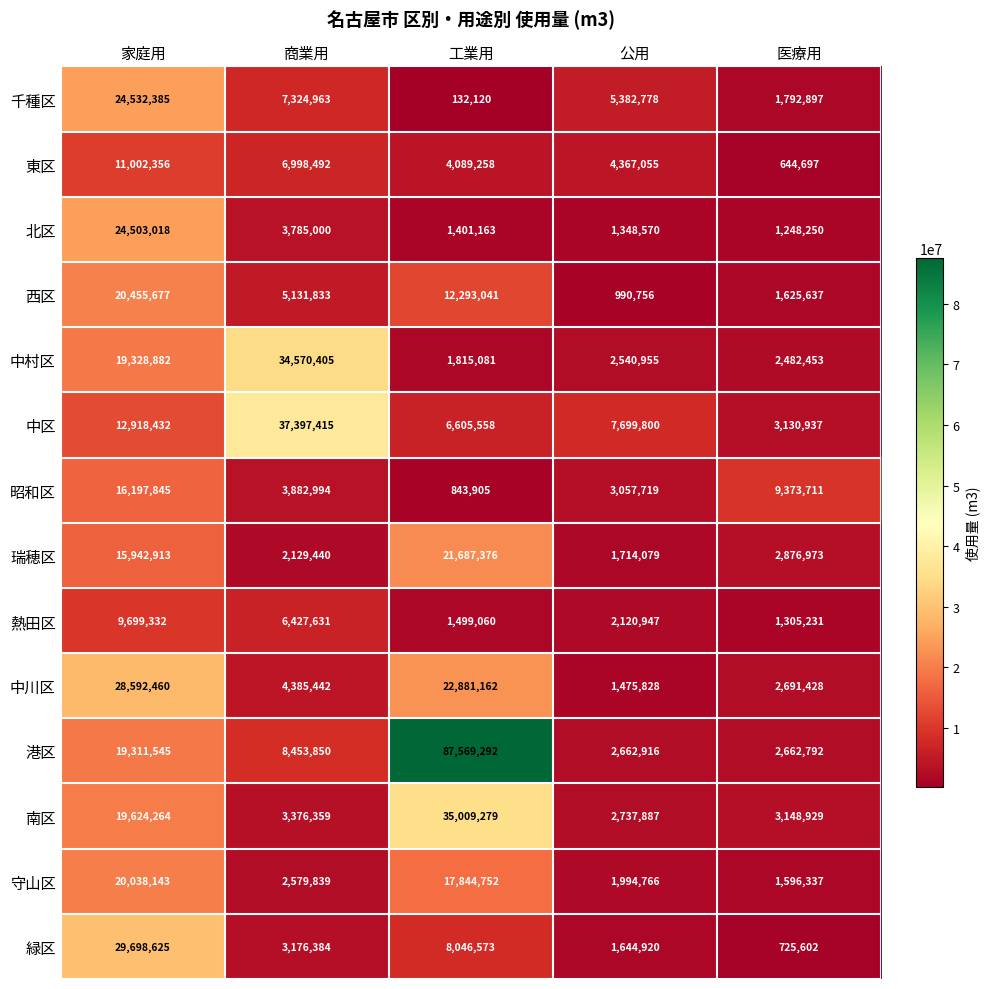

True or false: 緑区 has a value of 1644920 at 公用.

True